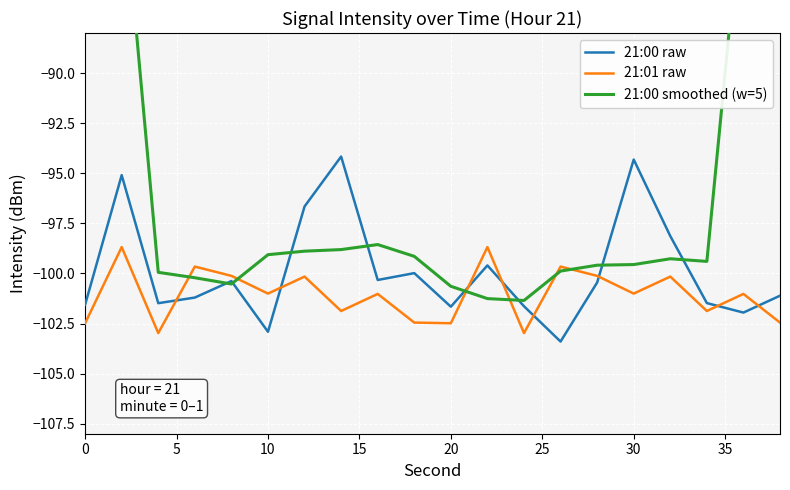

True or false: 21:00 raw has a value of -94.3 at 30.

True